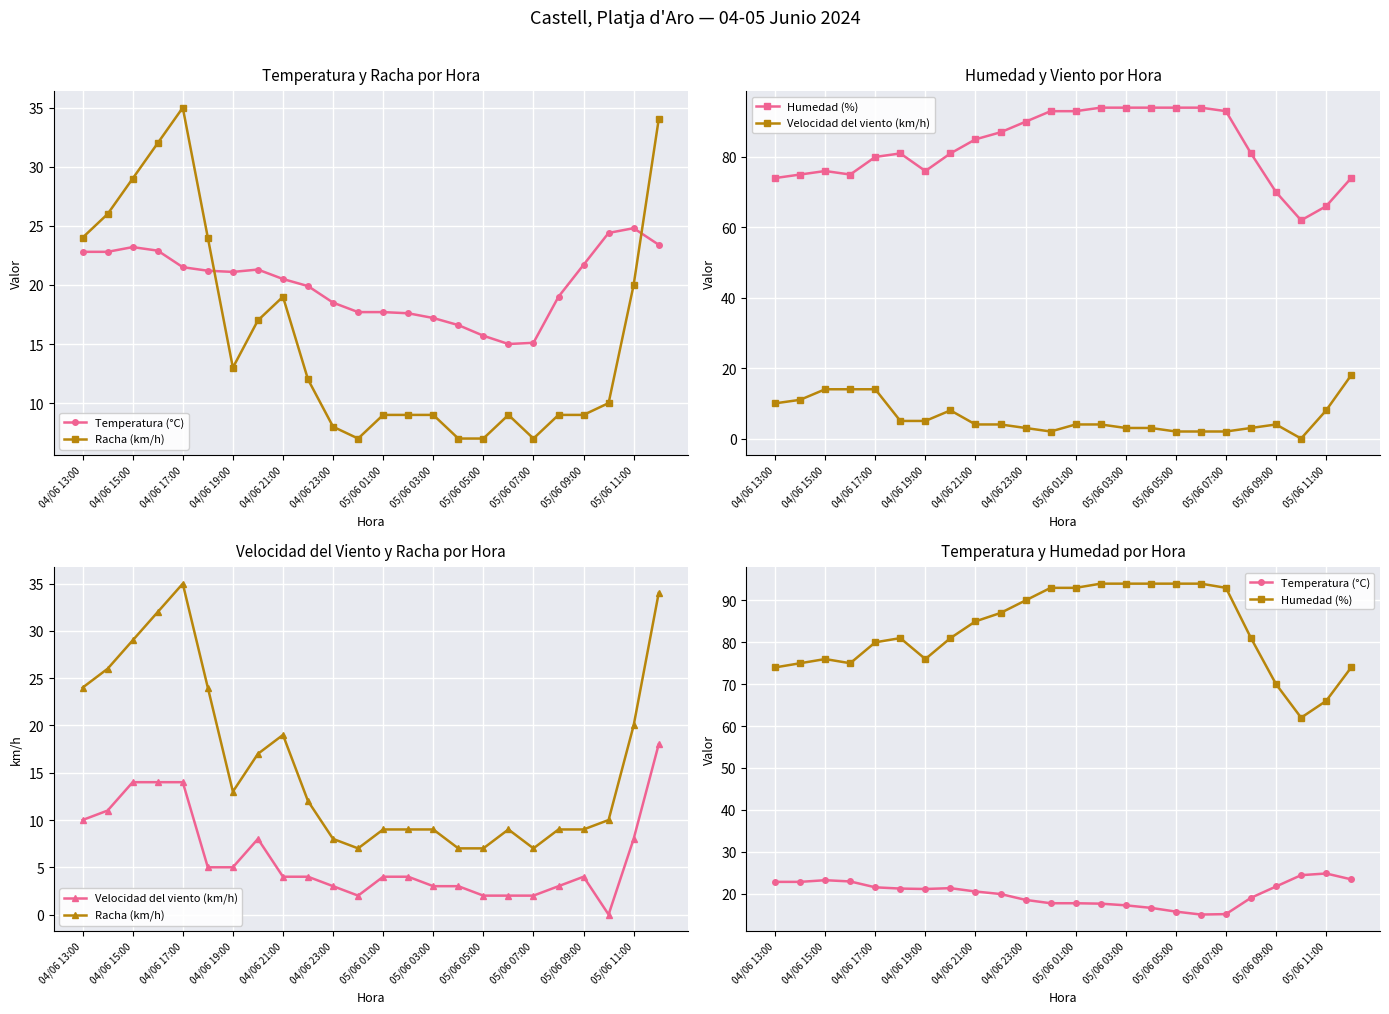

Is the value of Temperatura (°C) at 04/06 23:00 greater than the value of Humedad (%) at 23?

No